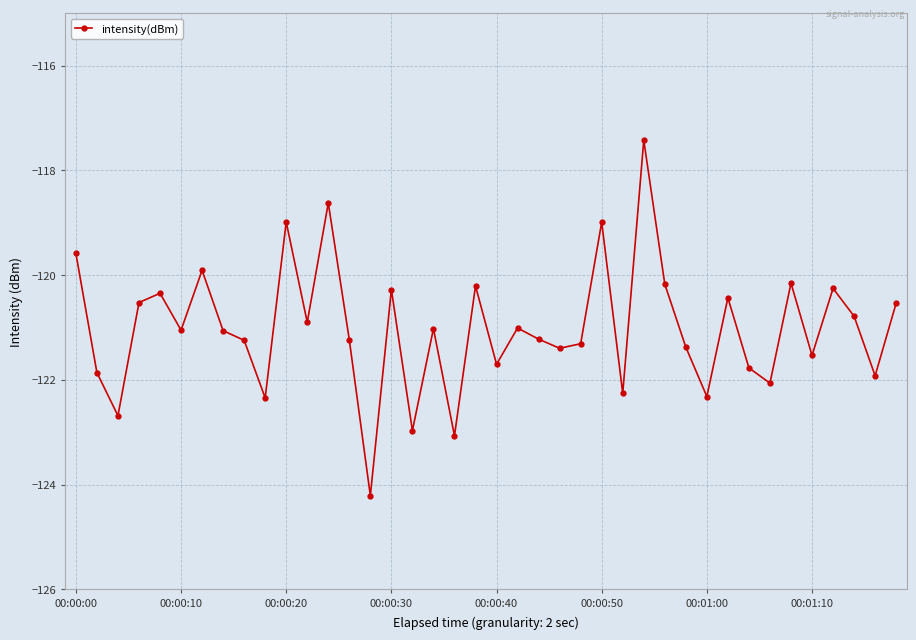

How many categories are shown in the chart?

40